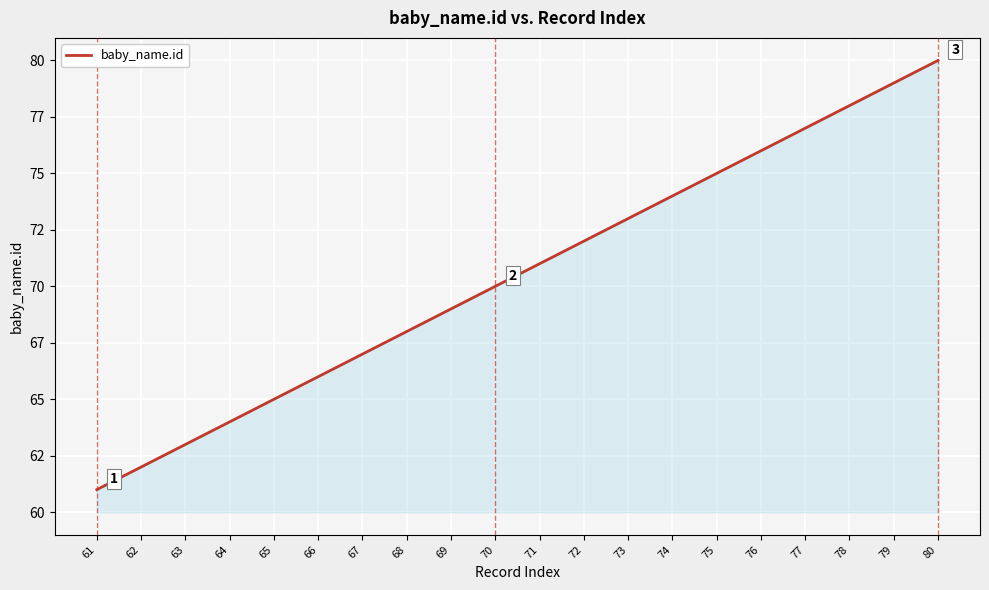

Is this an area chart (filled region under the line)?

Yes